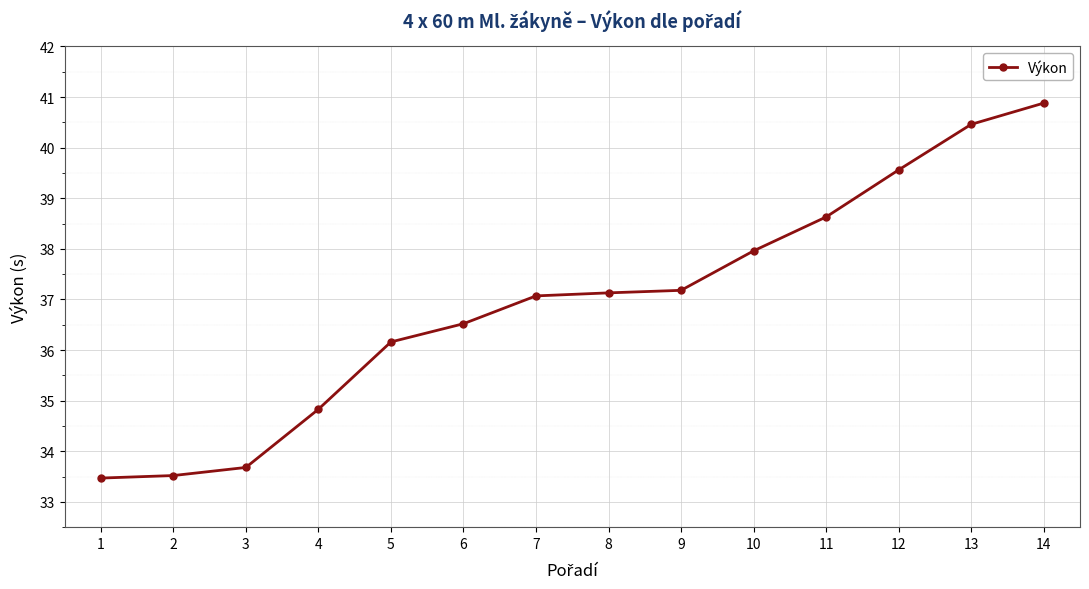

Which label corresponds to the largest value in the chart?

14